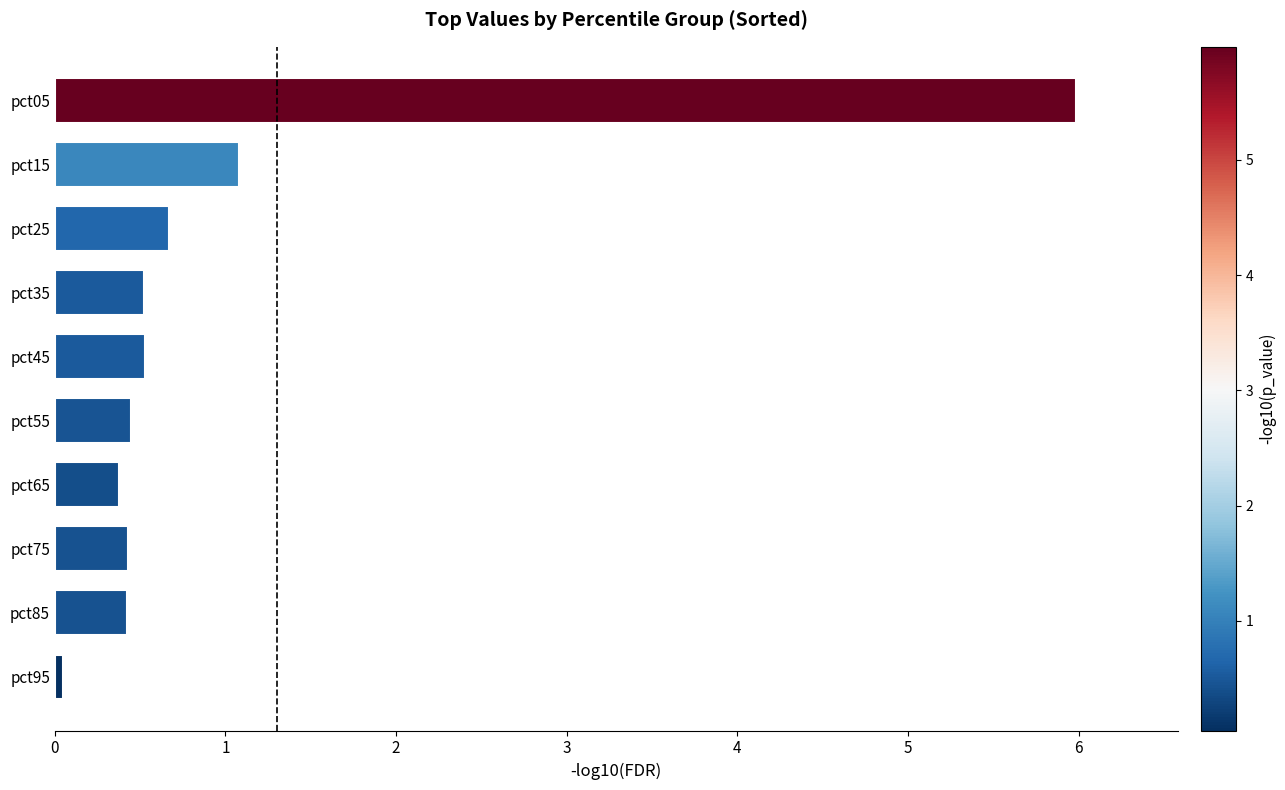

What is the value of the 8th bar from the top?

0.4